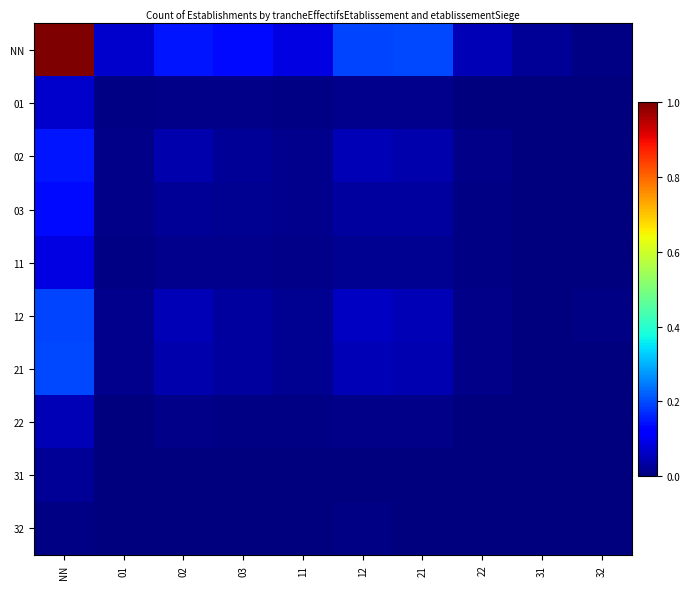

Reading right to left, extract all data points from this chart.

NN: 32=0.0	31=0.0	22=0.0	21=0.2	12=0.2	11=0.1	03=0.1	02=0.1	01=0.1	NN=1.0
01: 32=0.0	31=0.0	22=0.0	21=0.0	12=0.0	11=0.0	03=0.0	02=0.0	01=0.0	NN=0.1
02: 32=0.0	31=0.0	22=0.0	21=0.0	12=0.0	11=0.0	03=0.0	02=0.0	01=0.0	NN=0.1
03: 32=0.0	31=0.0	22=0.0	21=0.0	12=0.0	11=0.0	03=0.0	02=0.0	01=0.0	NN=0.1
11: 32=0.0	31=0.0	22=0.0	21=0.0	12=0.0	11=0.0	03=0.0	02=0.0	01=0.0	NN=0.1
12: 32=0.0	31=0.0	22=0.0	21=0.1	12=0.1	11=0.0	03=0.0	02=0.0	01=0.0	NN=0.2
21: 32=0.0	31=0.0	22=0.0	21=0.0	12=0.1	11=0.0	03=0.0	02=0.0	01=0.0	NN=0.2
22: 32=0.0	31=0.0	22=0.0	21=0.0	12=0.0	11=0.0	03=0.0	02=0.0	01=0.0	NN=0.0
31: 32=0.0	31=0.0	22=0.0	21=0.0	12=0.0	11=0.0	03=0.0	02=0.0	01=0.0	NN=0.0
32: 32=0.0	31=0.0	22=0.0	21=0.0	12=0.0	11=0.0	03=0.0	02=0.0	01=0.0	NN=0.0